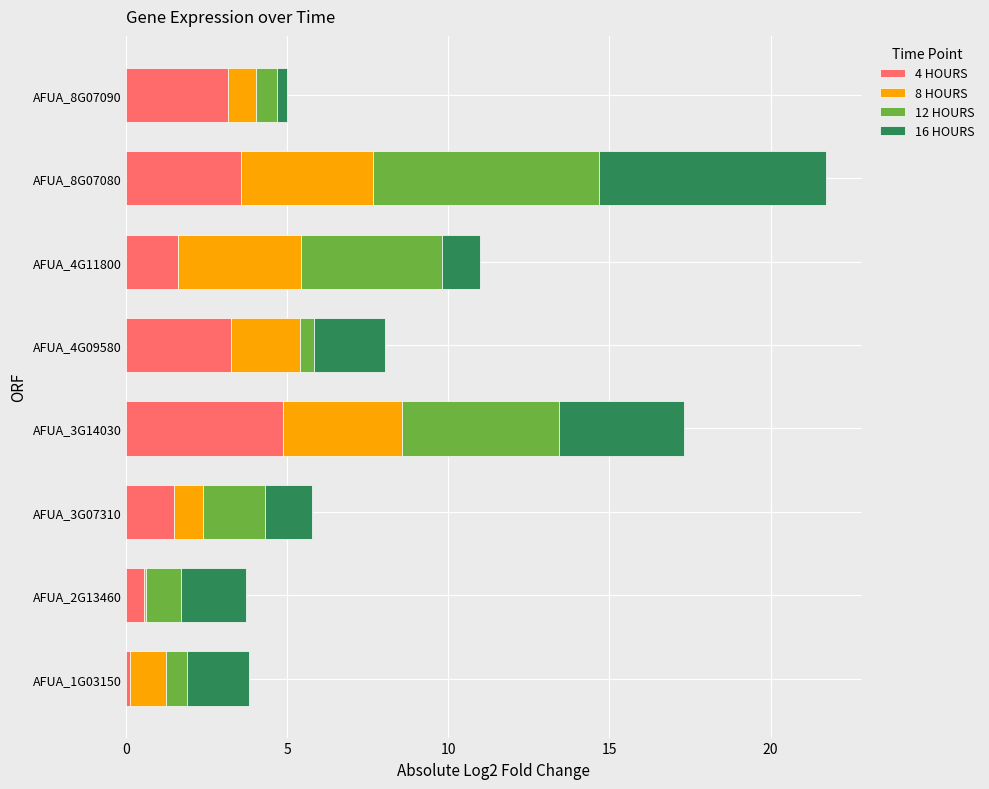

What is the maximum value for 4 HOURS?

4.9